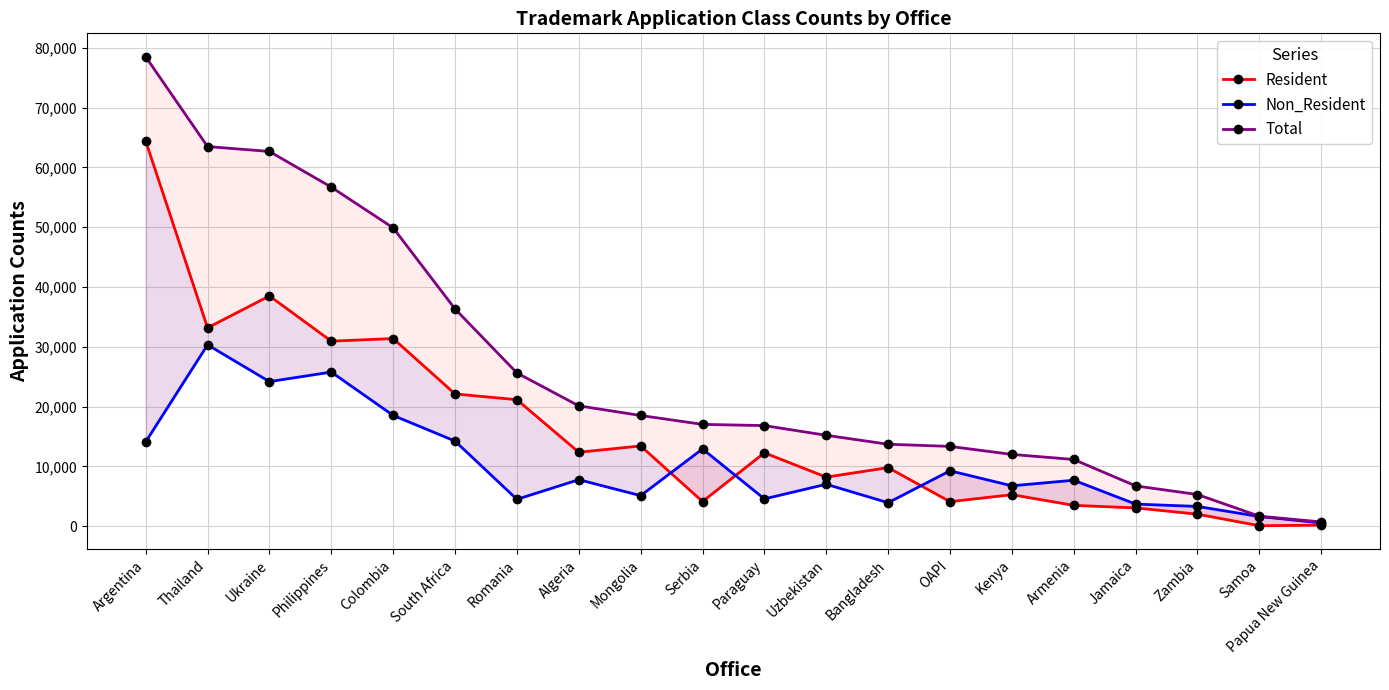

Which series has the largest total across all categories?

Total